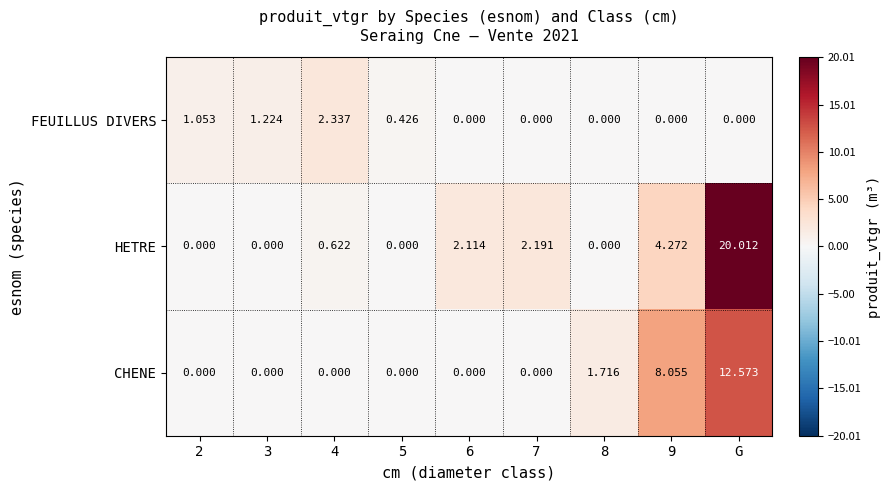

Rank the series at 4 from lowest to highest value.

CHENE, HETRE, FEUILLUS DIVERS